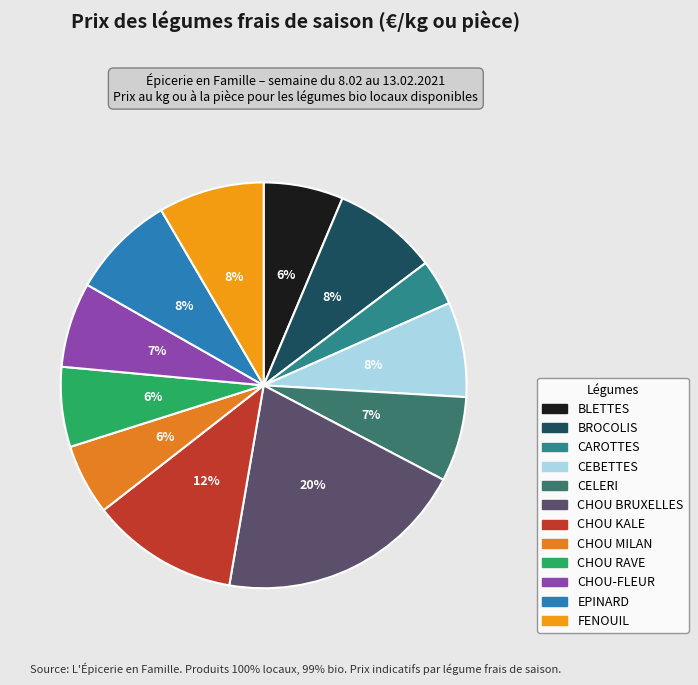

How many segments does this pie chart have?

12